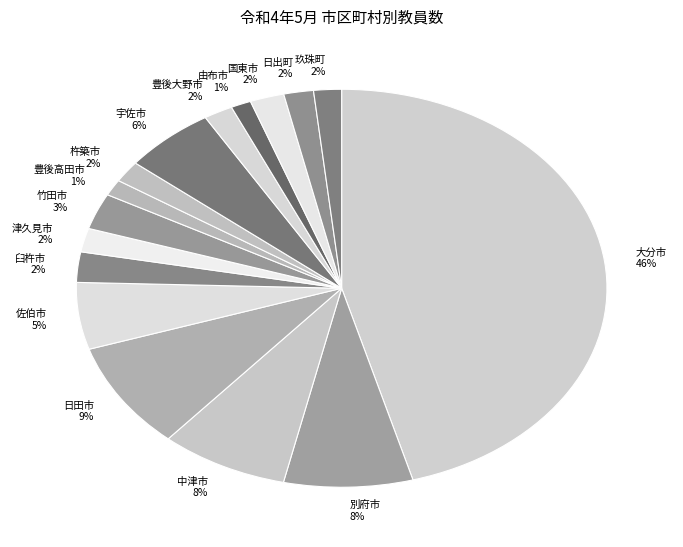

To the nearest percent, what is the combined percentage of 日田市 and 中津市?

17%